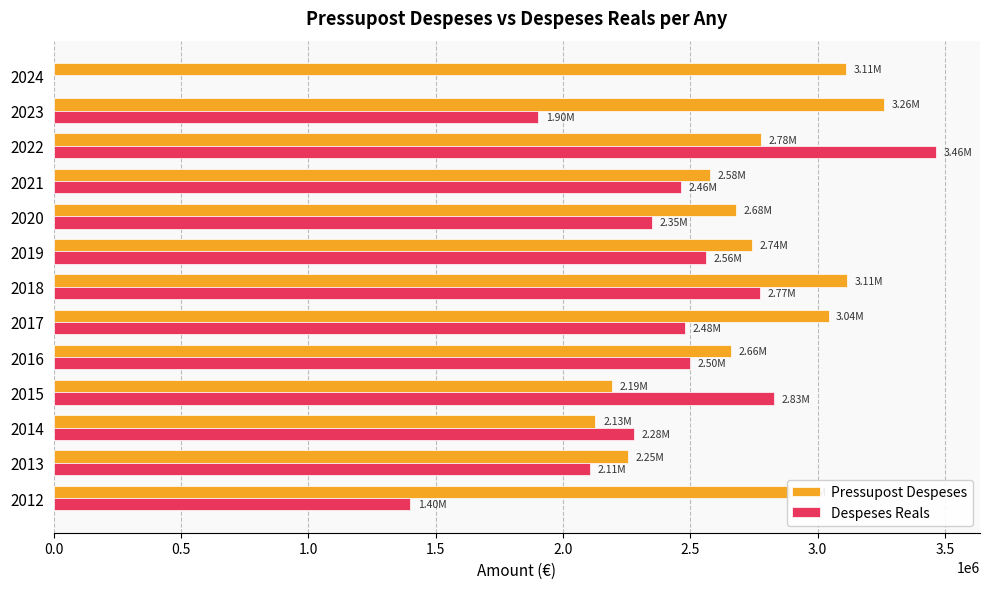

What is the difference between the maximum and minimum values in the Pressupost Despeses series?

1132559